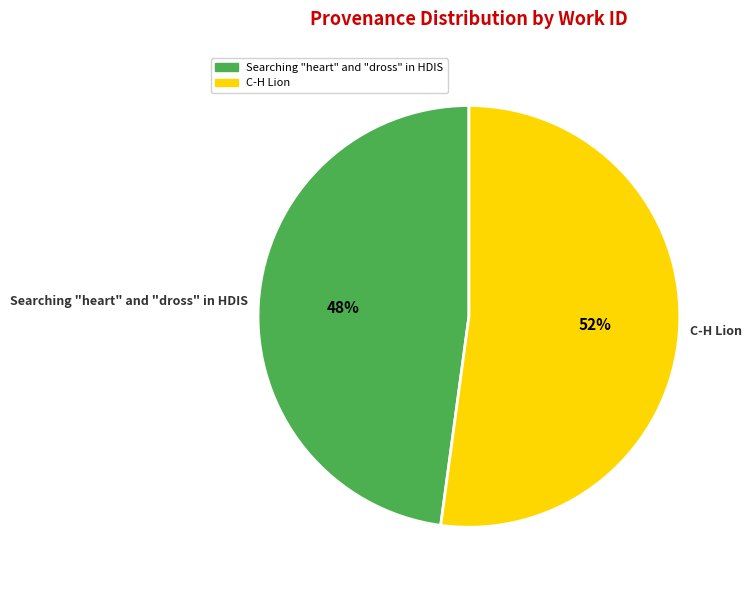

Rank the categories by value from lowest to highest.

Searching "heart" and "dross" in HDIS, C-H Lion